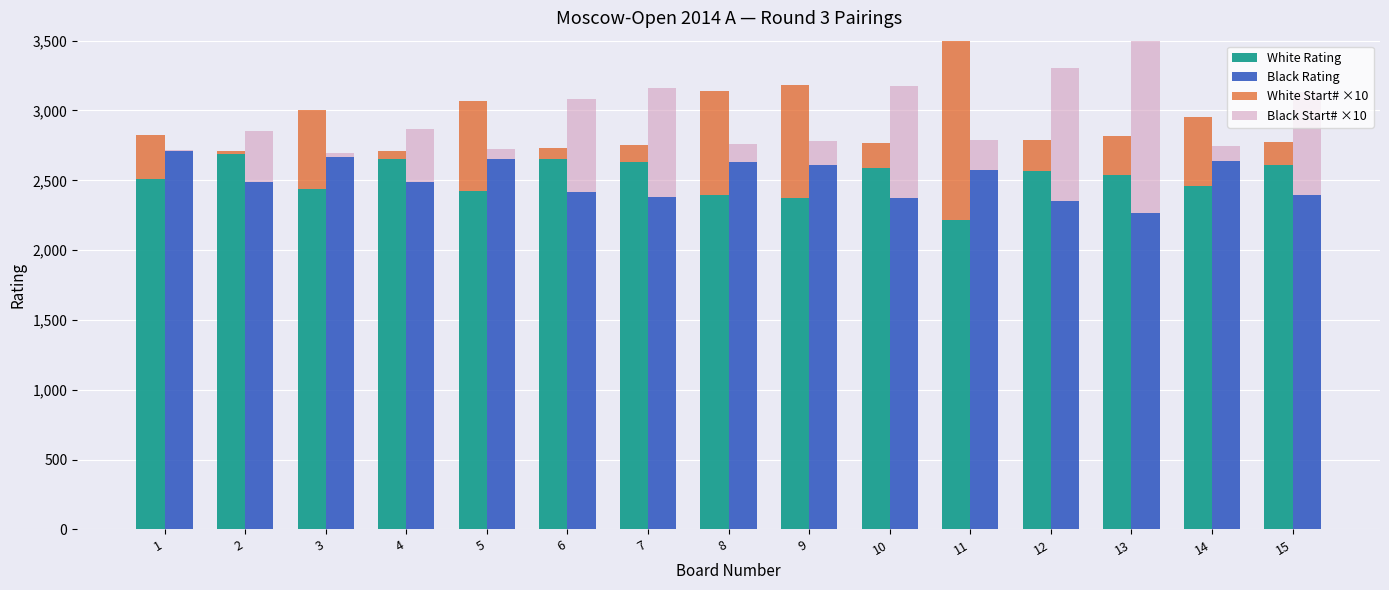

What is the sum of the Black Start# ×10 values at 2 and 8?

490